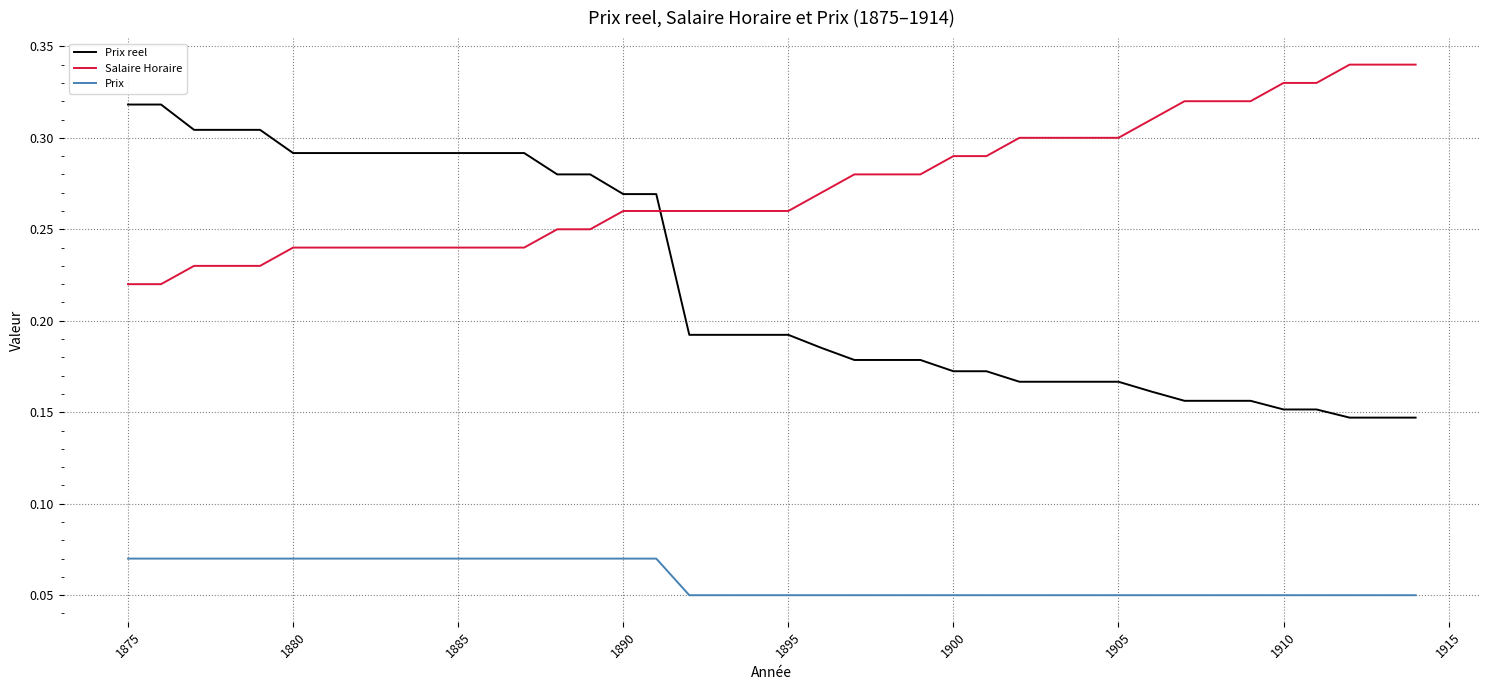

Which series has the largest range (max minus min)?

Prix reel